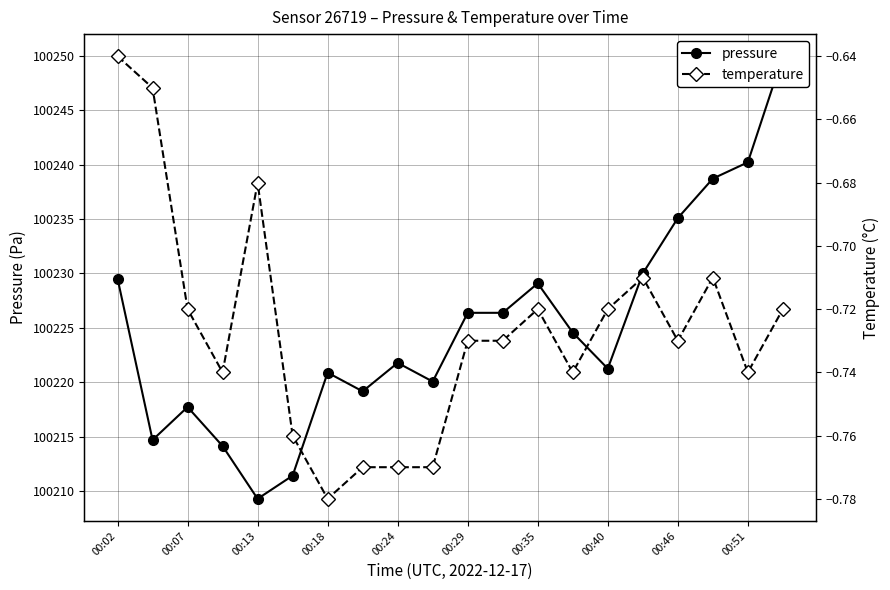

True or false: temperature and pressure cross at least once.

False